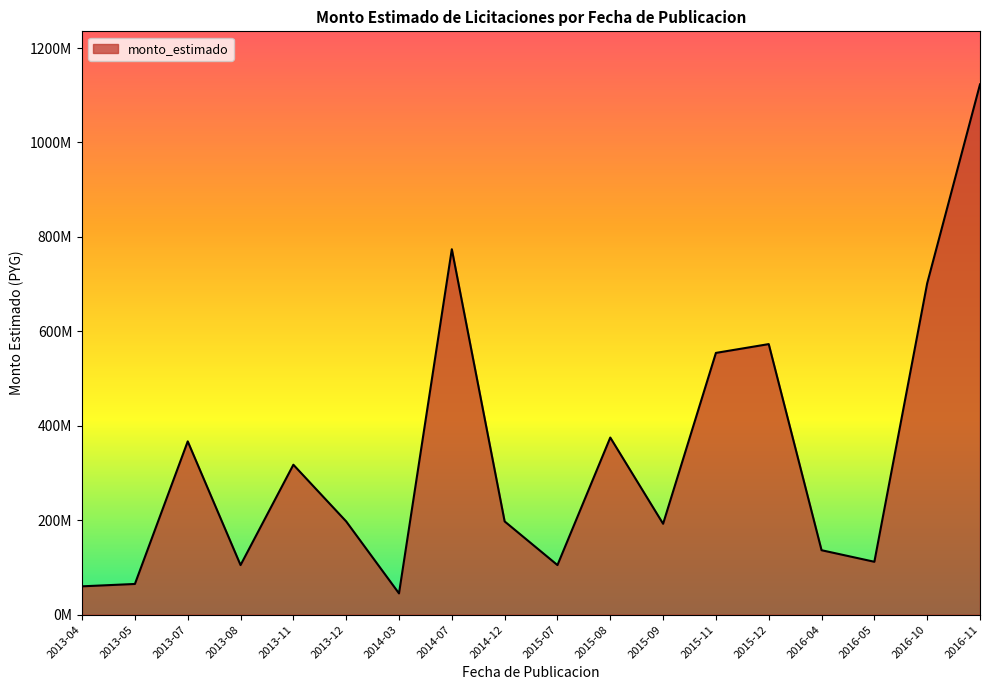

Between 2016-10 and 2016-11, which is larger?

2016-11